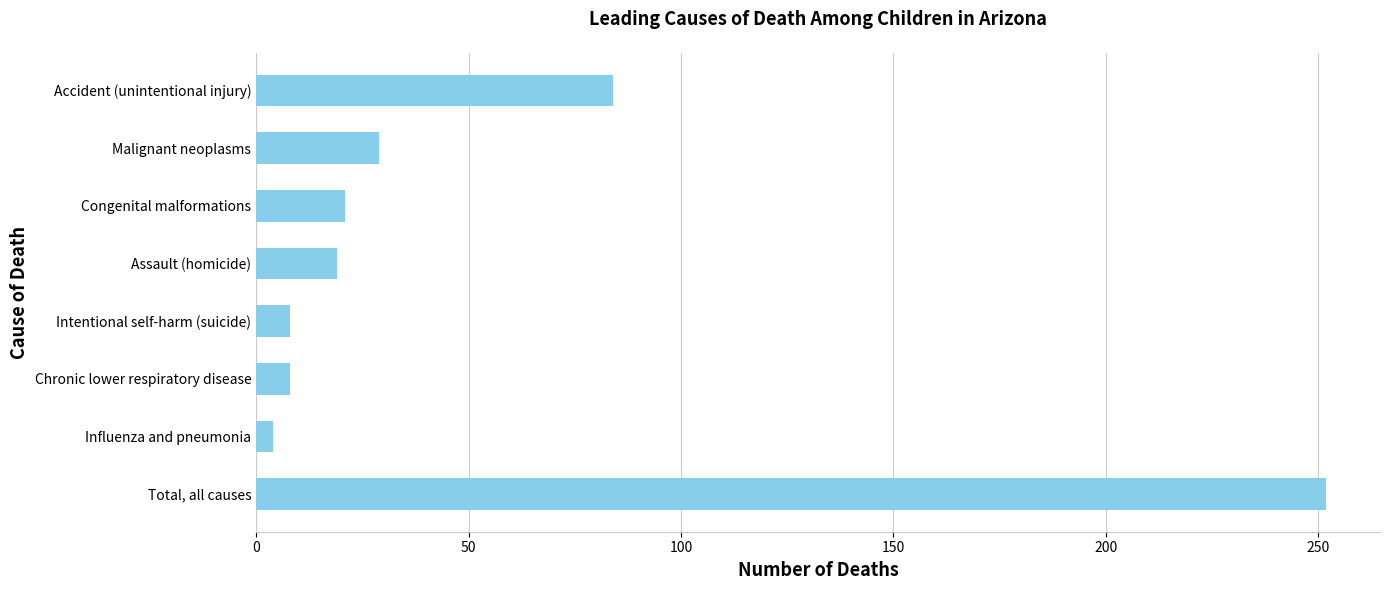

Which has a higher value, Chronic lower respiratory disease or Assault (homicide)?

Assault (homicide)